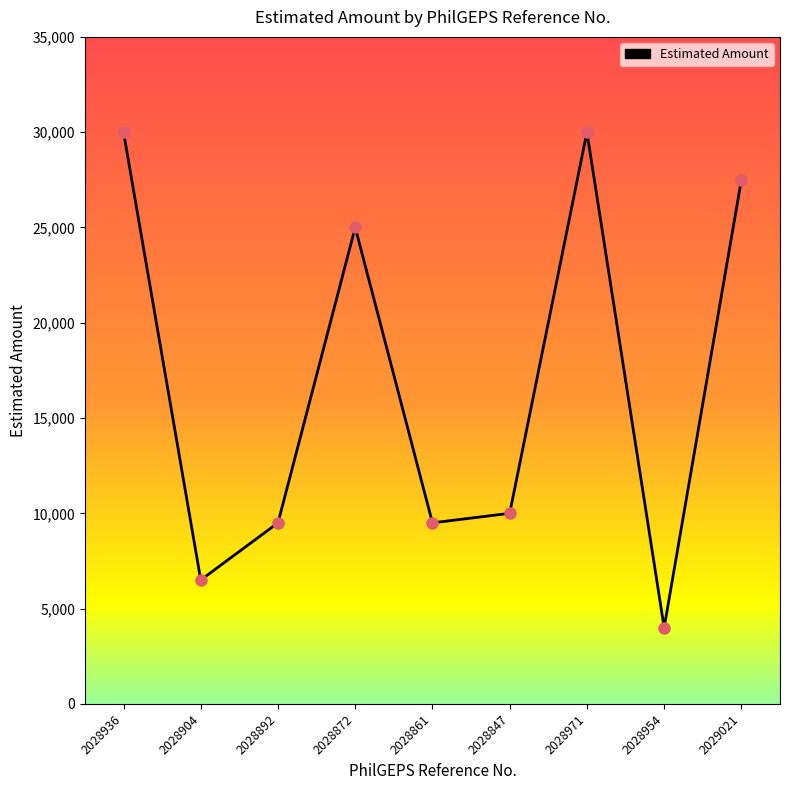

The value at 2028847 is 4556. True or false?

False